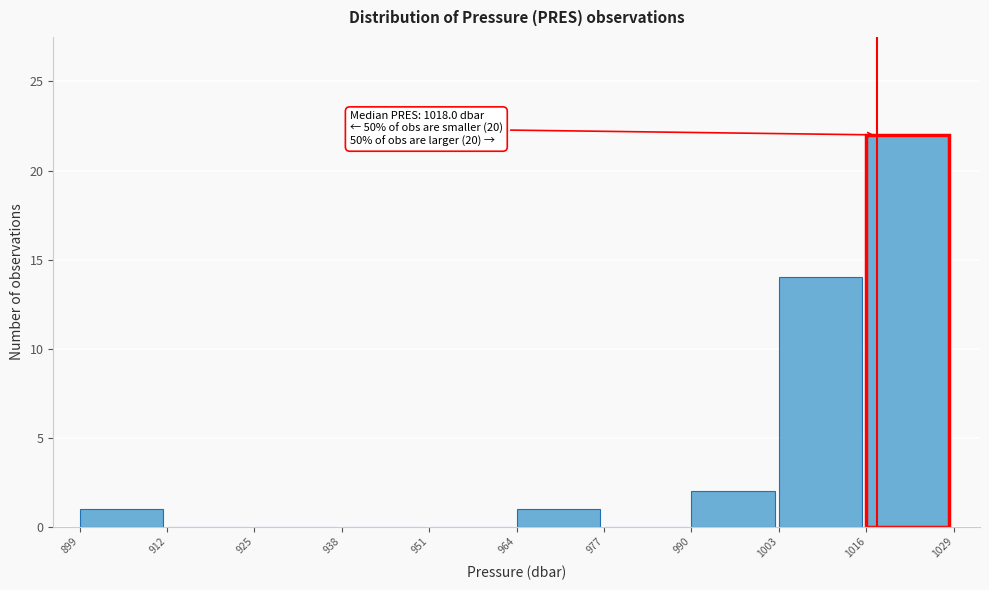

Which range on the x-axis has the tallest bar?

1016 to 1029